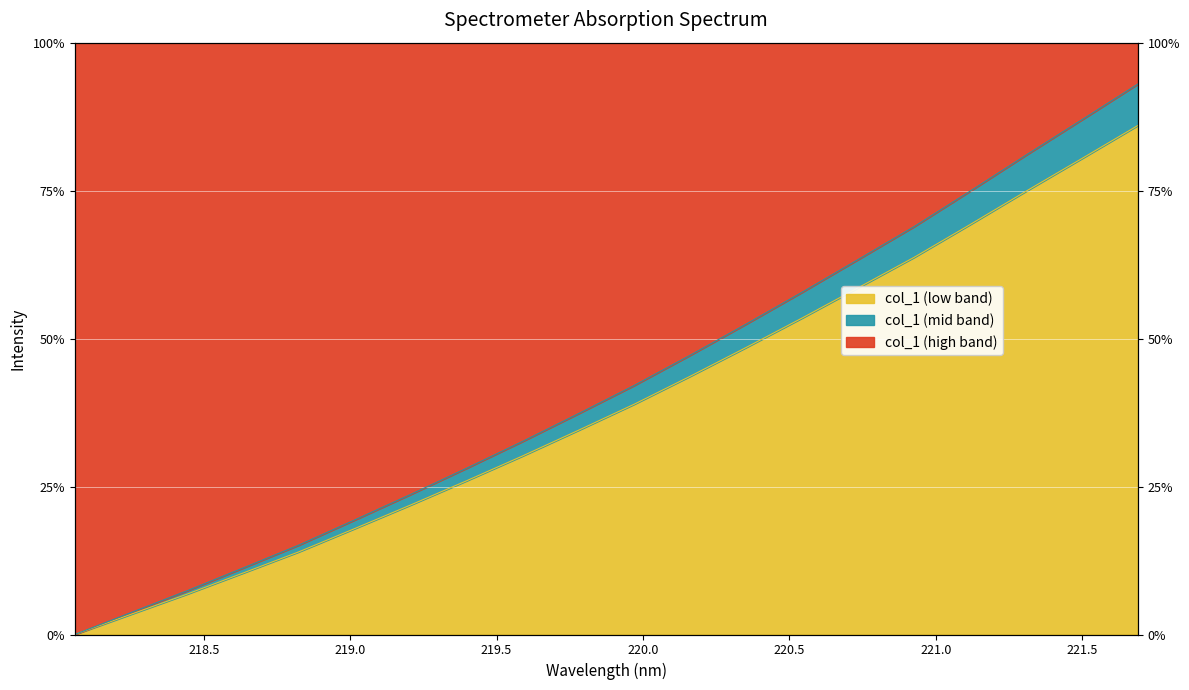

How many data points does each series have?

20